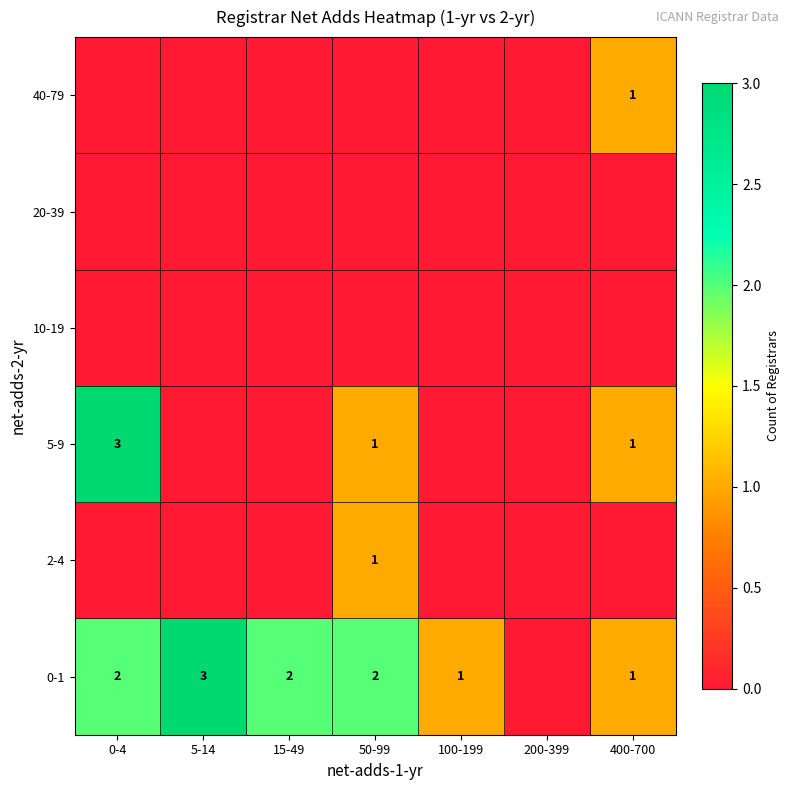

At which category is the sum across all series the highest?

0-4